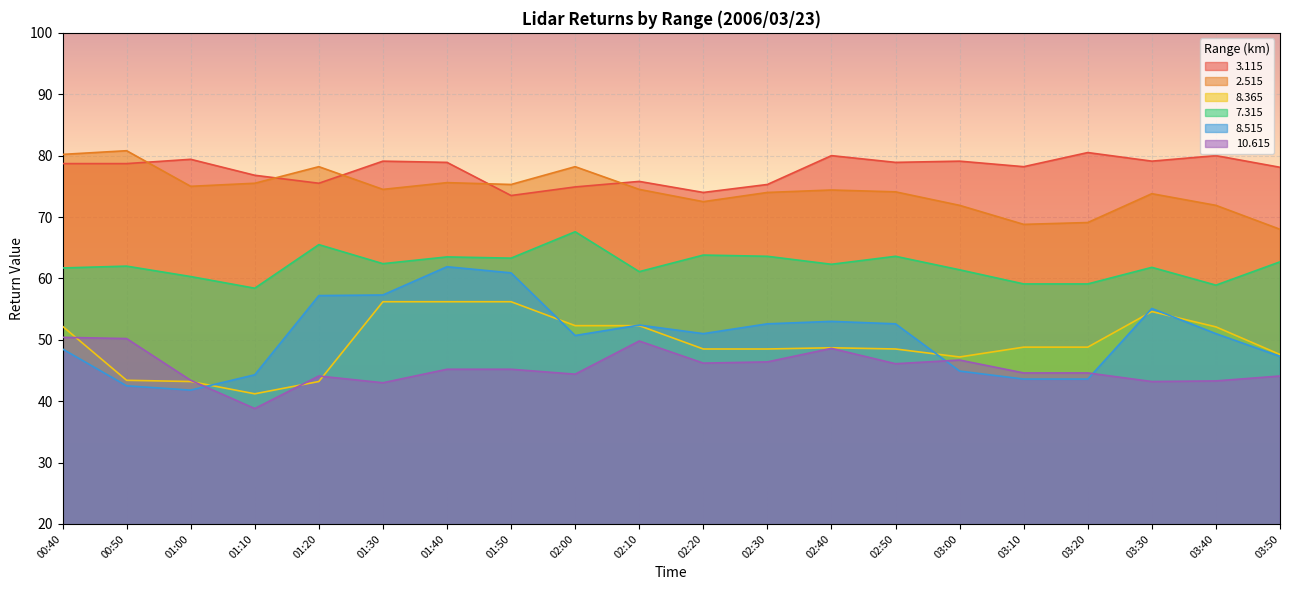

At which label does   8.365 reach its peak?

01:30